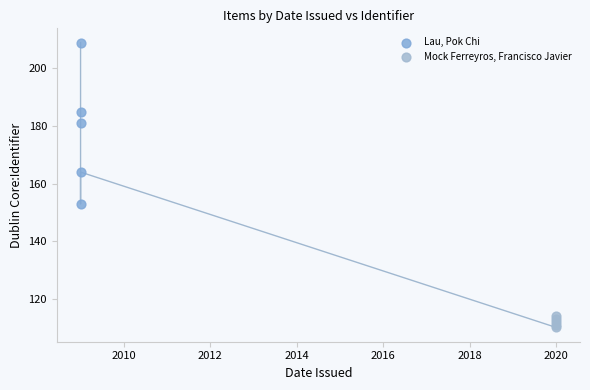

Which series reaches the maximum Y coordinate?

Lau, Pok Chi